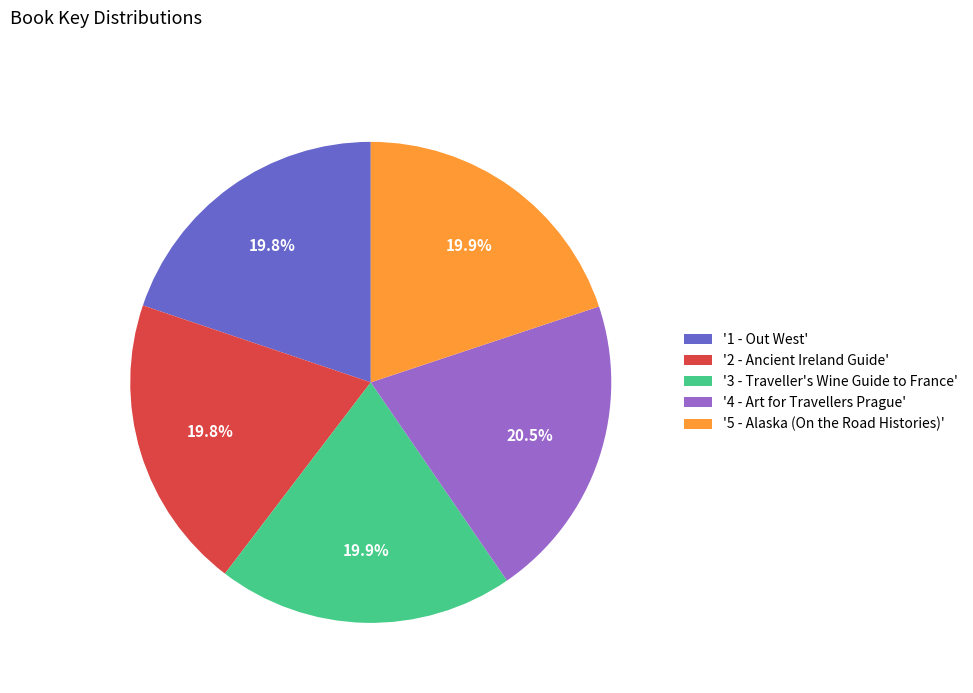

Approximately how many times larger is the value at '1 - Out West' compared to '2 - Ancient Ireland Guide'?

1.0